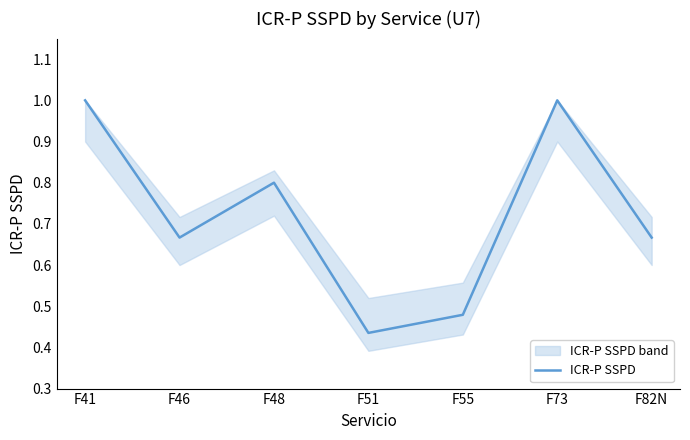

Reading left to right, extract all data points from this chart.

F41=1.0	F46=0.7	F48=0.8	F51=0.4	F55=0.5	F73=1.0	F82N=0.7